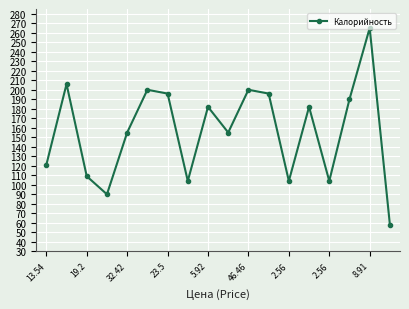

What is the difference between the second highest and second lowest values?

116